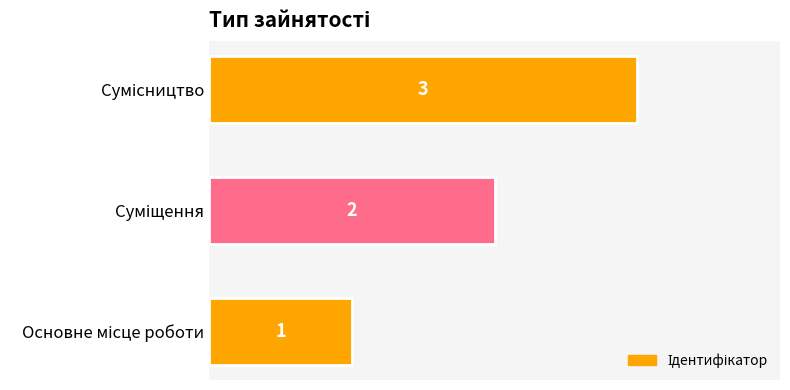

What is the greatest value displayed?

3